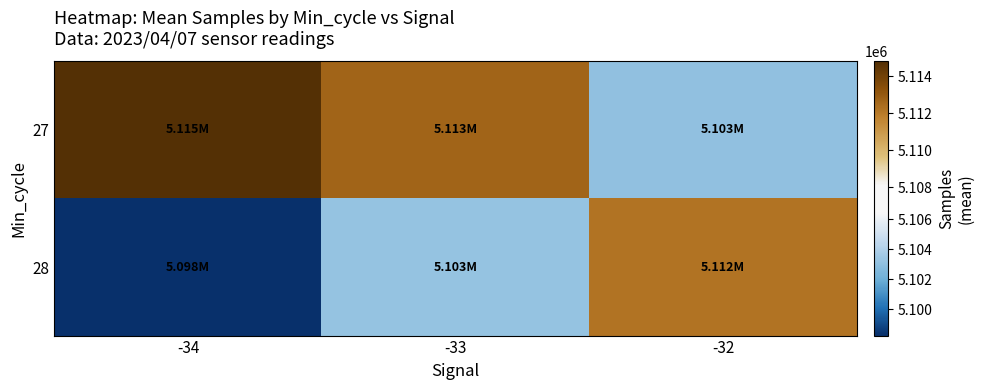

What is the minimum value shown in the chart?

5098256.5